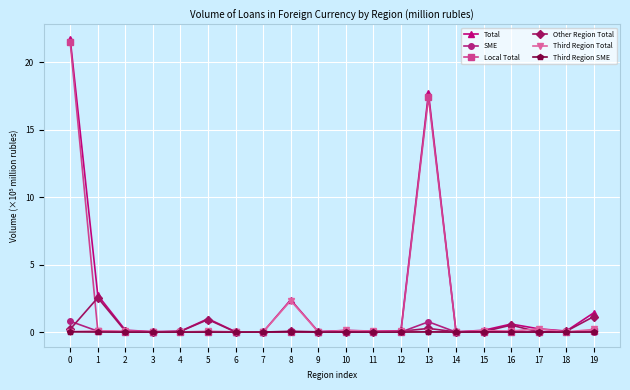

Which series has the largest range (max minus min)?

Total